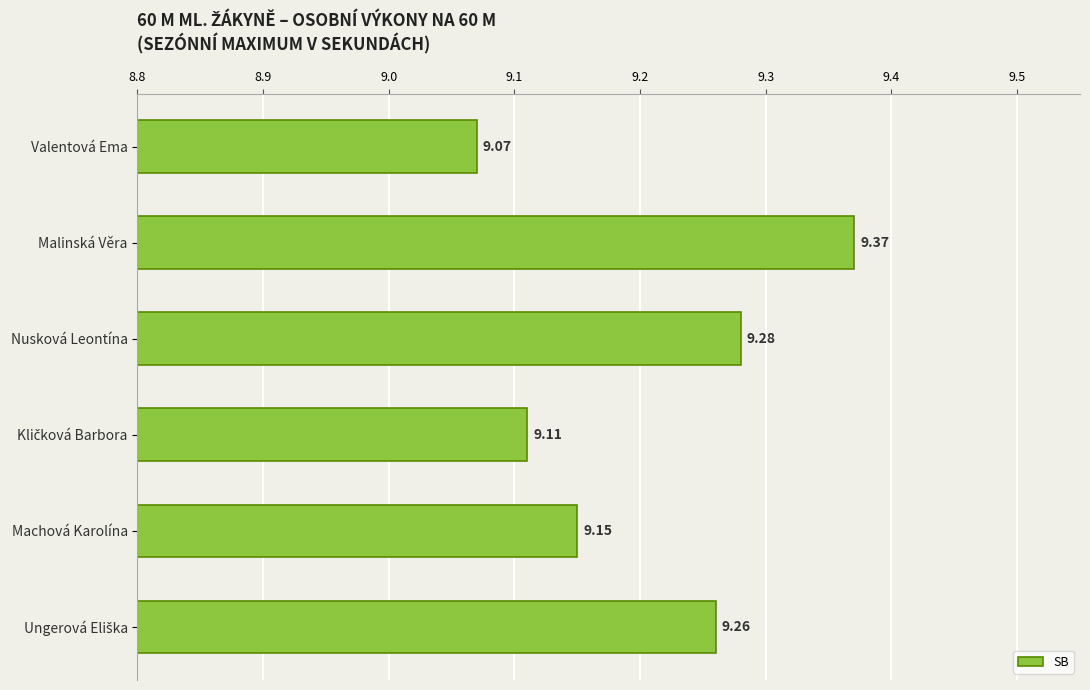

How many bars are there in total?

6